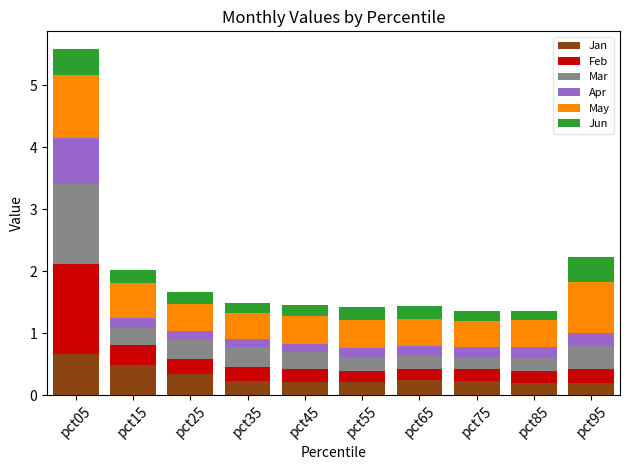

What is the total value across all series at pct05?

5.6